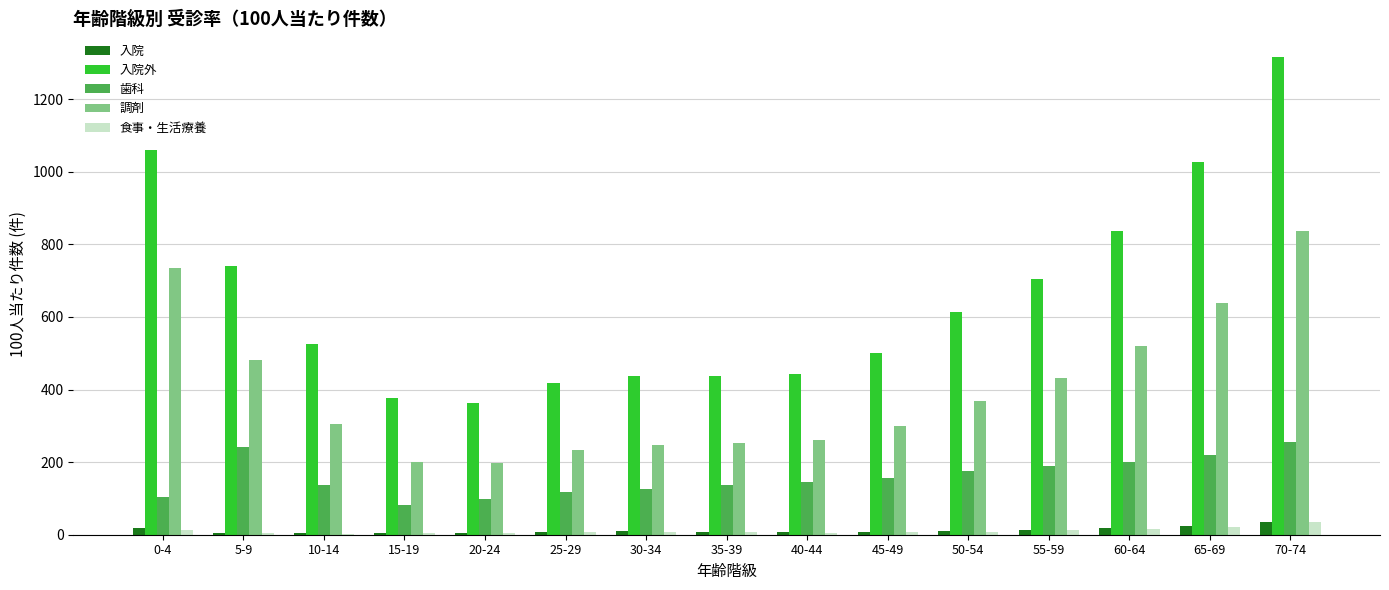

Between 5-9 and 45-49, which series saw the biggest shift?

入院外